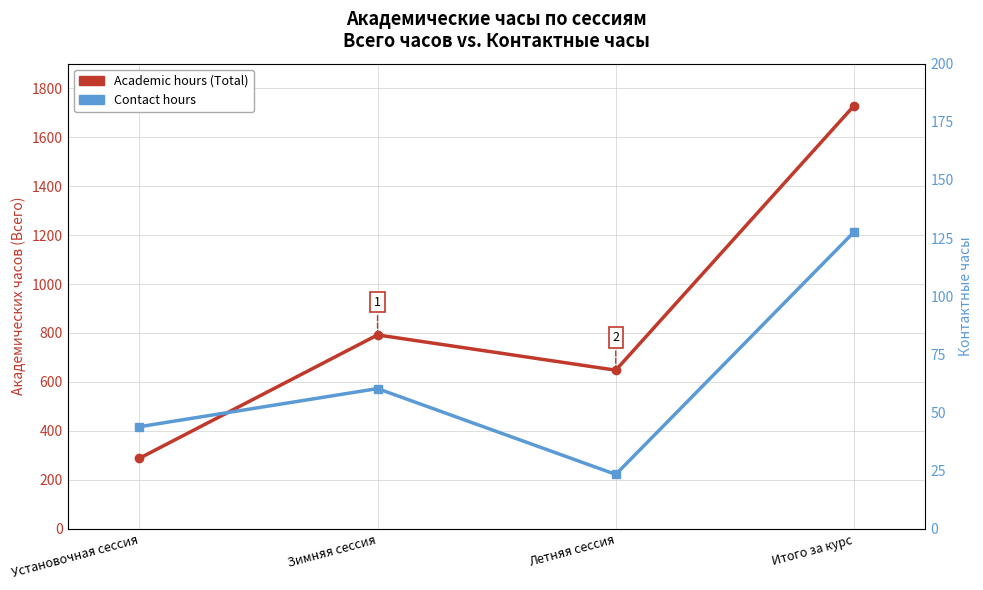

Rank the series by their average value, from highest to lowest.

Academic hours (Total), Contact hours